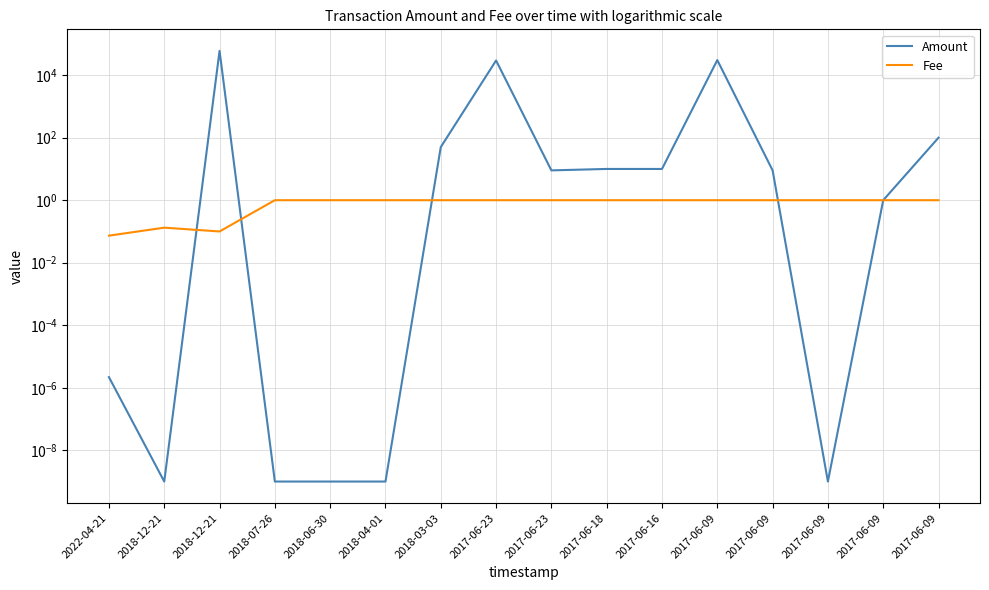

Reading left to right, what are all the values shown in this chart?

Amount: 0.0	0.0	59905.0	0.0	0.0	0.0	50.0	29489.0	9.0	10.0	10.0	30354.0	9.0	0.0	1.0	100.0
Fee: 0.1	0.1	0.1	1.0	1.0	1.0	1.0	1.0	1.0	1.0	1.0	1.0	1.0	1.0	1.0	1.0